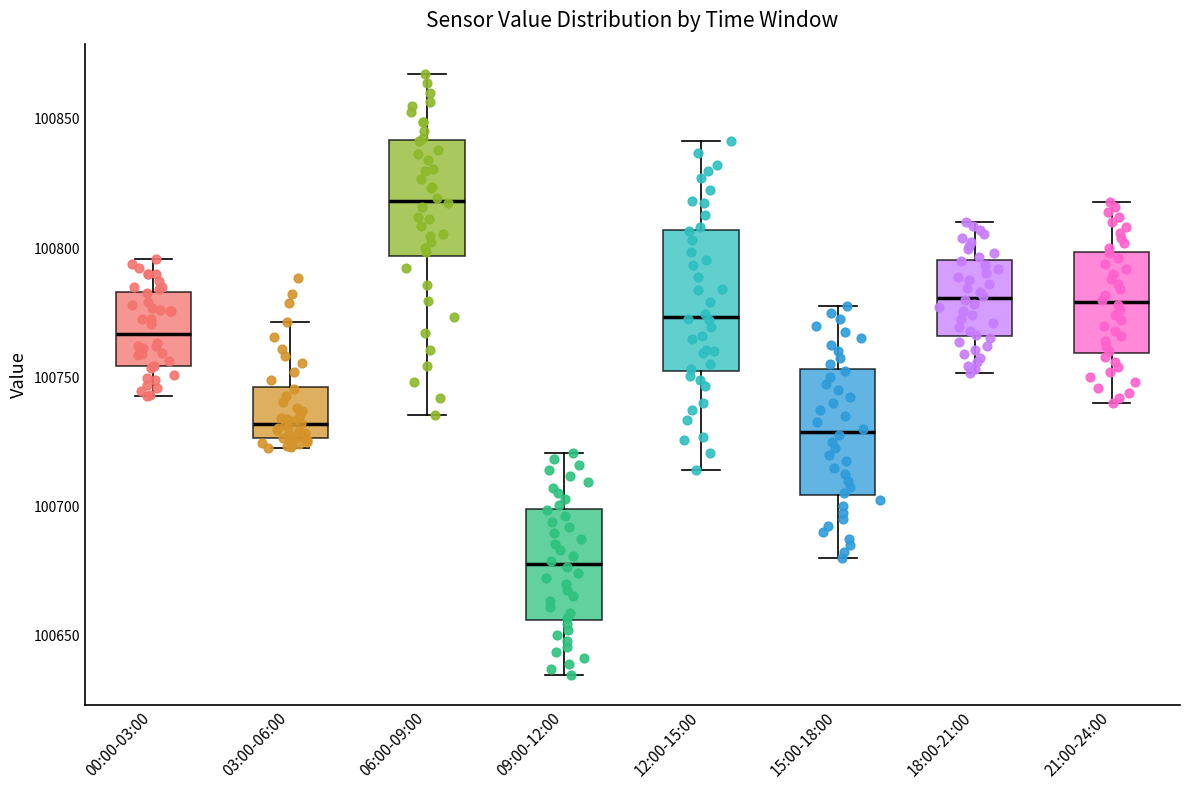

Which box has the lowest median line?

09:00-12:00